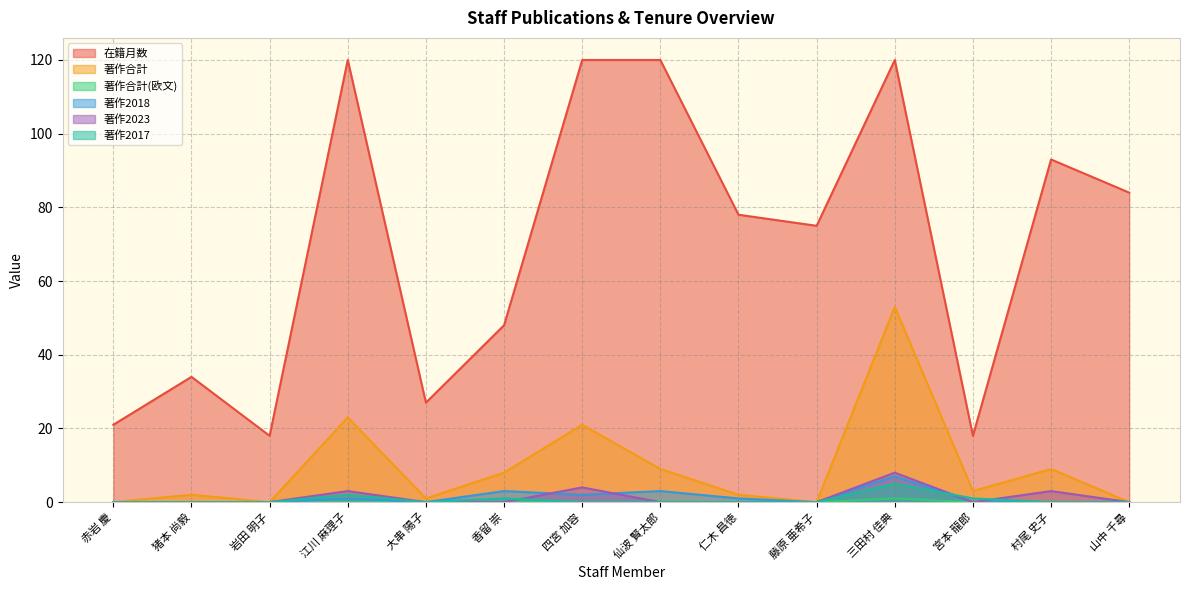

Reading right to left, extract all data points from this chart.

在籍月数: 84	93	18	120	75	78	120	120	48	27	120	18	34	21
著作合計: 0	9	3	53	0	2	9	21	8	1	23	0	2	0
著作合計(欧文): 0	0	0	1	0	0	0	0	0	0	0	0	0	0
著作2018: 0	0	0	7	0	1	3	2	3	0	1	0	0	0
著作2023: 0	3	0	8	0	0	0	4	0	0	3	0	0	0
著作2017: 0	0	1	5	0	0	0	0	1	0	2	0	0	0